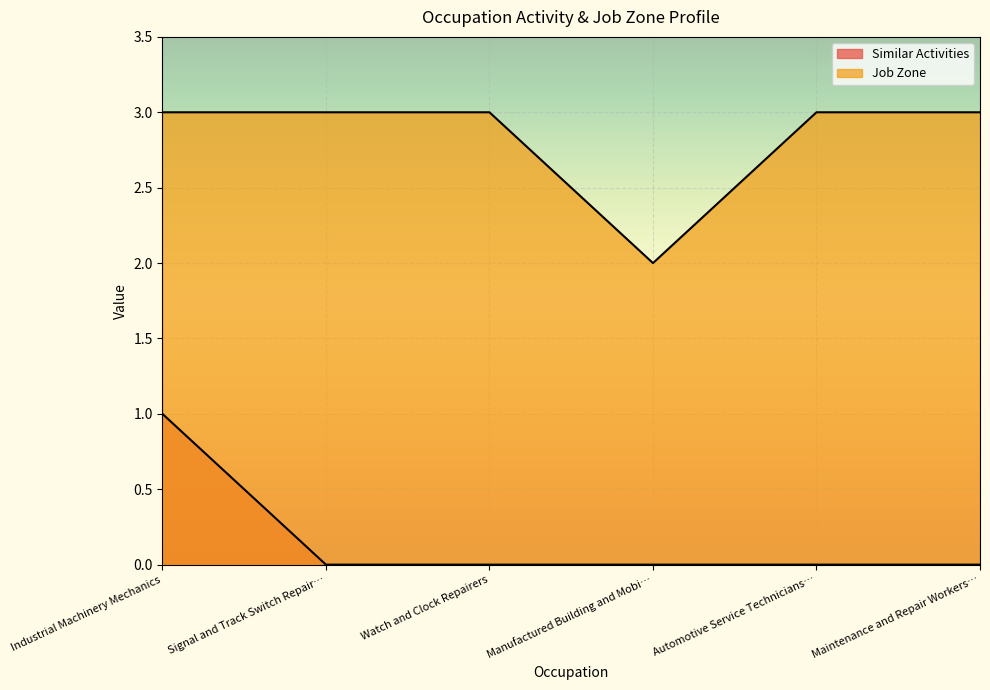

What is the difference between the highest and lowest values at Maintenance and Repair Workers…?

3